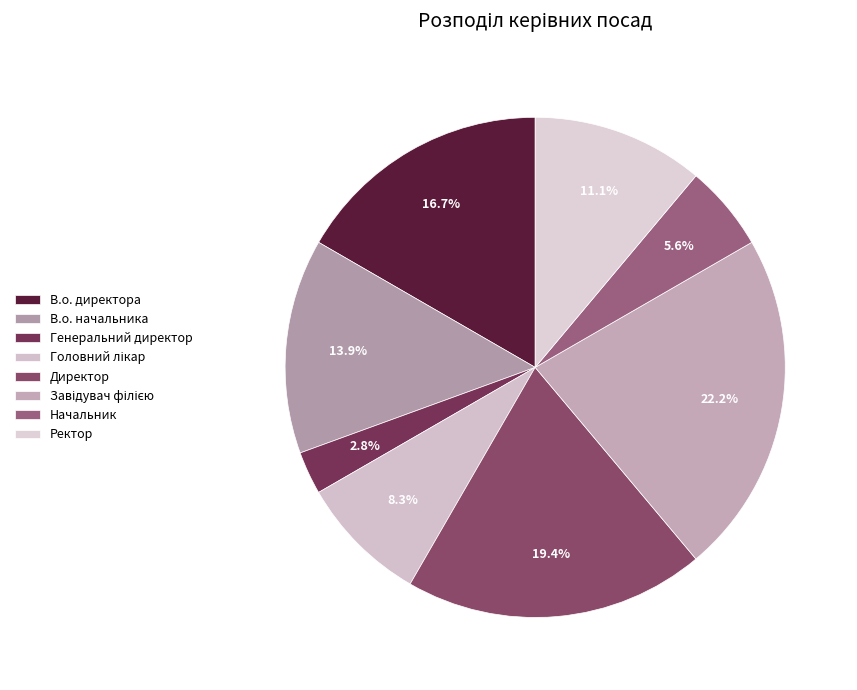

To the nearest percent, what portion does Завідувач філією represent?

22%